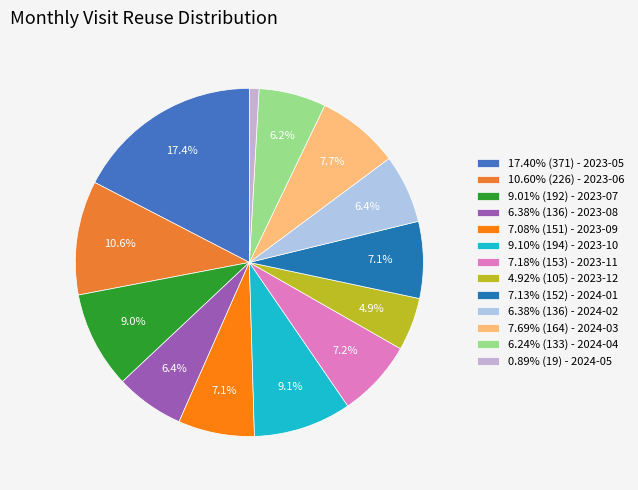

How many slices are in this pie chart?

13